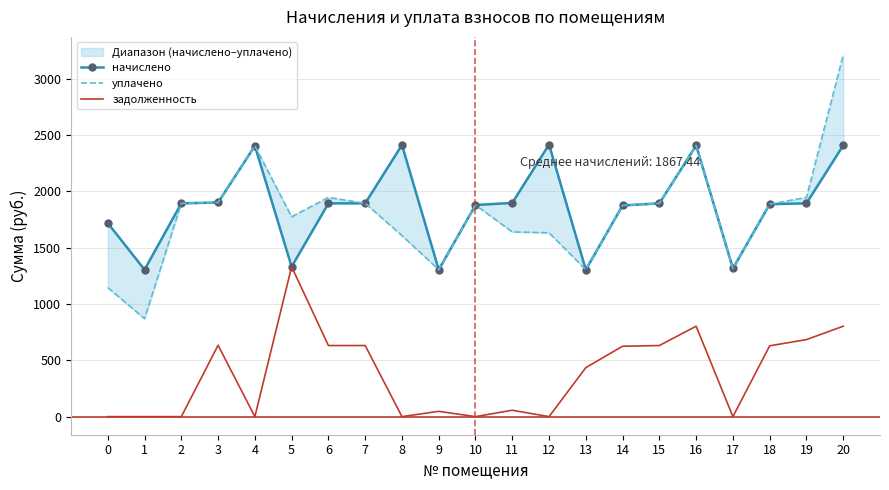

True or false: начислено has more than 1 interior local peaks.

True